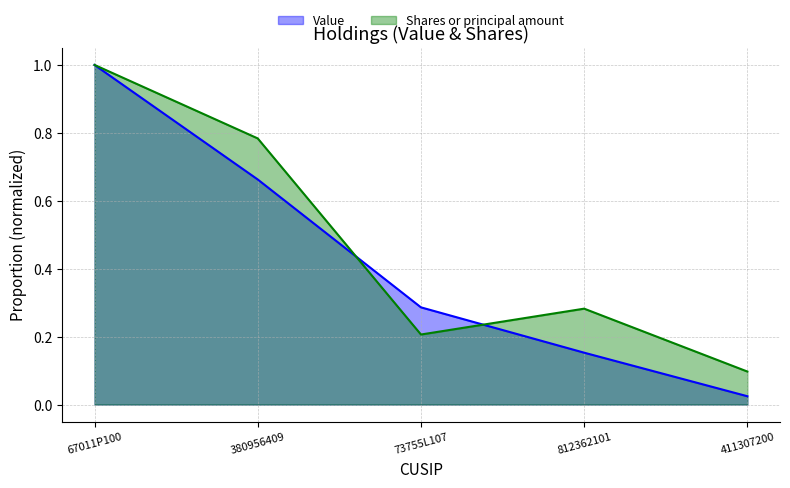

What are all the series names shown in the legend?

Value, Shares or principal amount